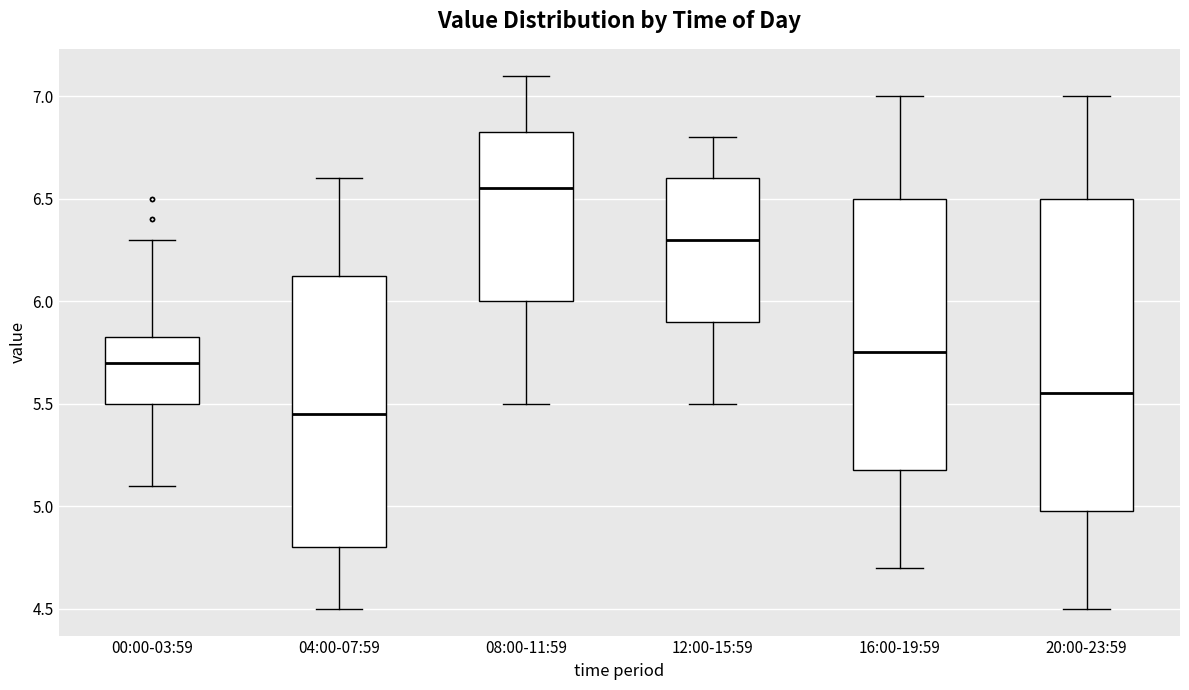

Which box is the tallest, from its lower edge to its upper edge?

20:00-23:59